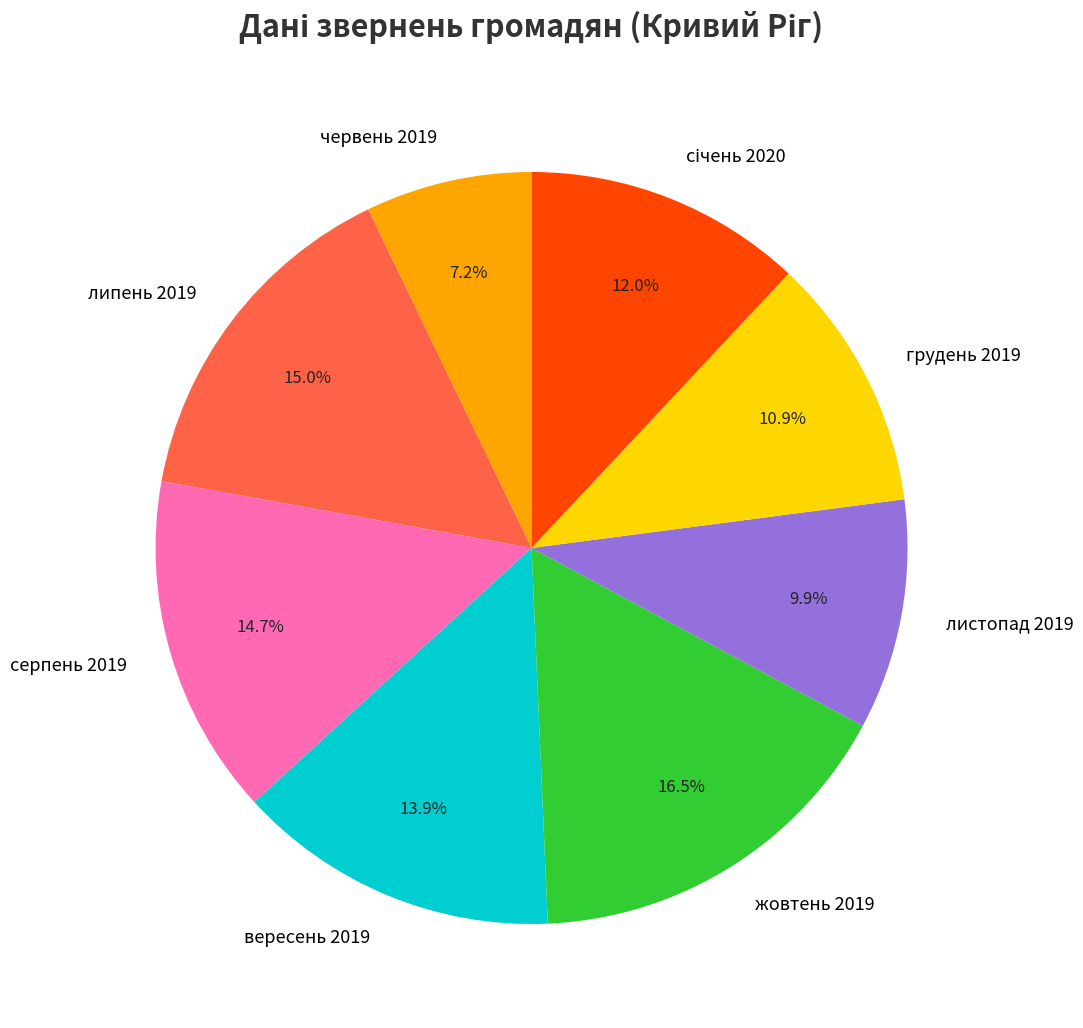

What portion of the pie excludes серпень 2019?

85.3%